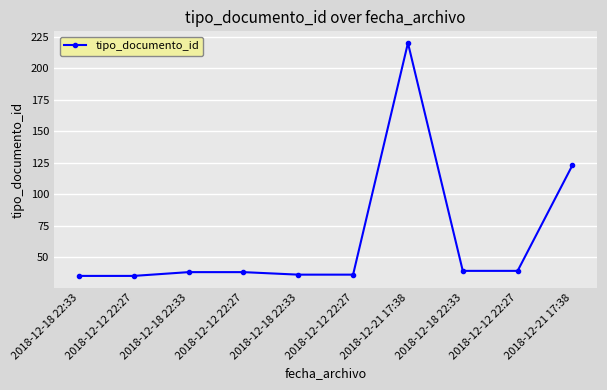

What is the smallest value displayed?

35